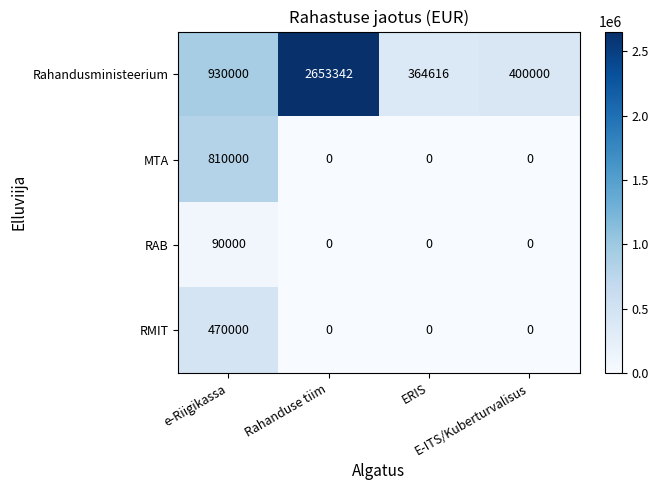

What is the sum of all RAB values?

90000